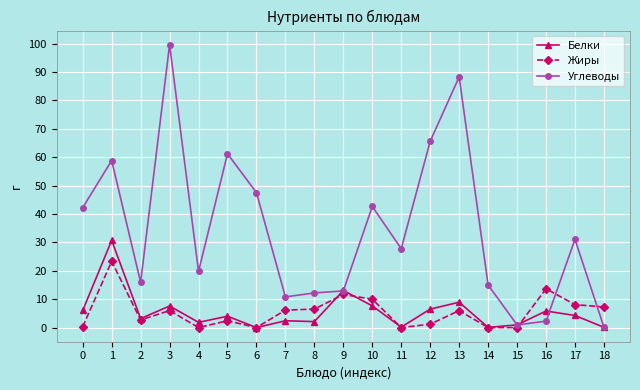

Which series has the largest total across all categories?

Углеводы